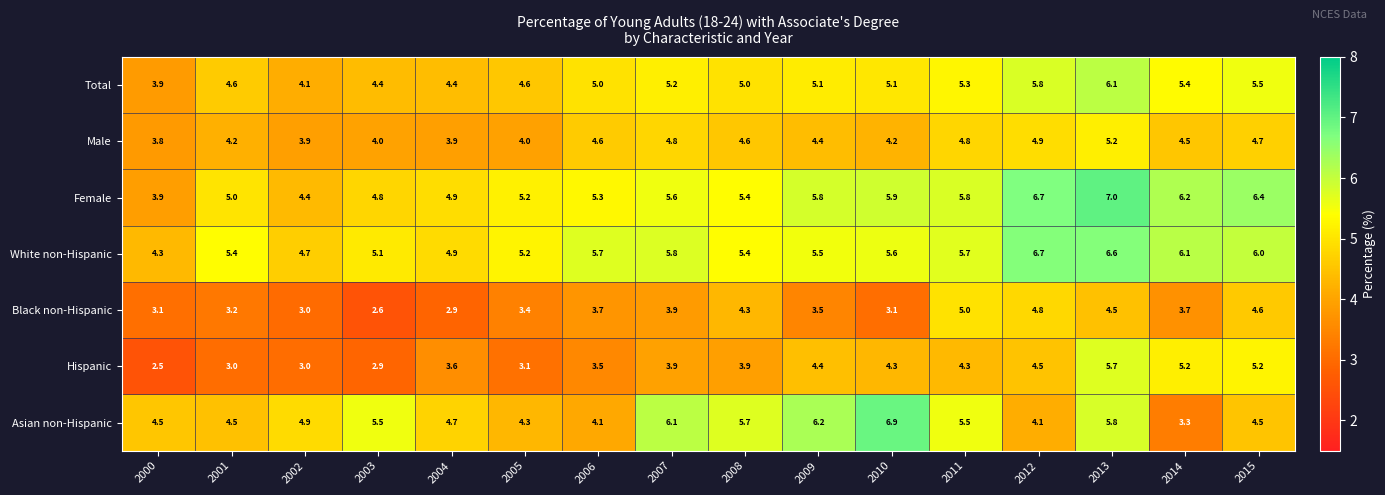

Is the value of Female at 2012 greater than the value of Hispanic at 2003?

Yes